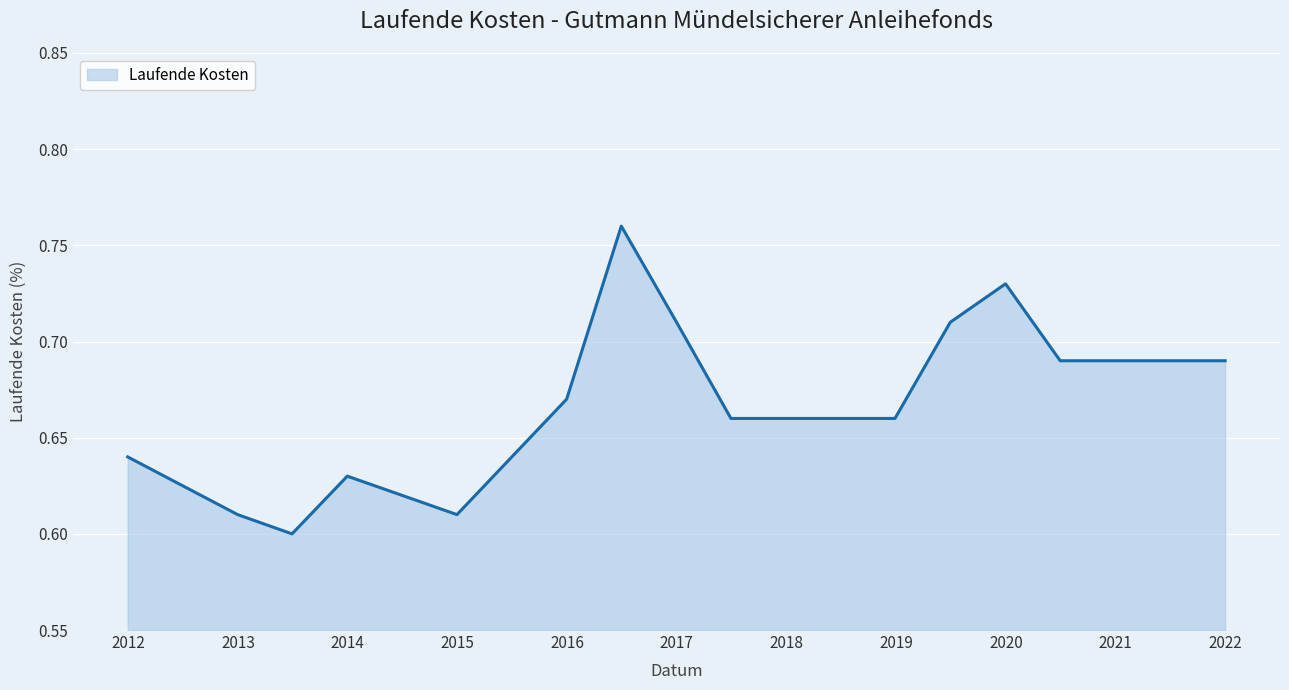

Count the values in the range 0 to 1.

16